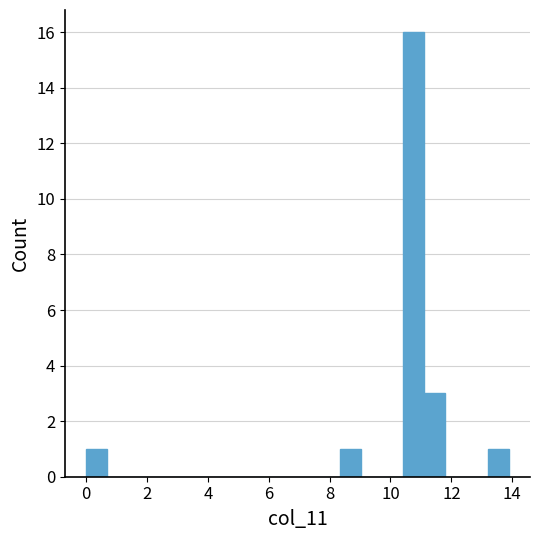

Read against the x-axis, roughly where is the centre of the tallest bar?

10.8